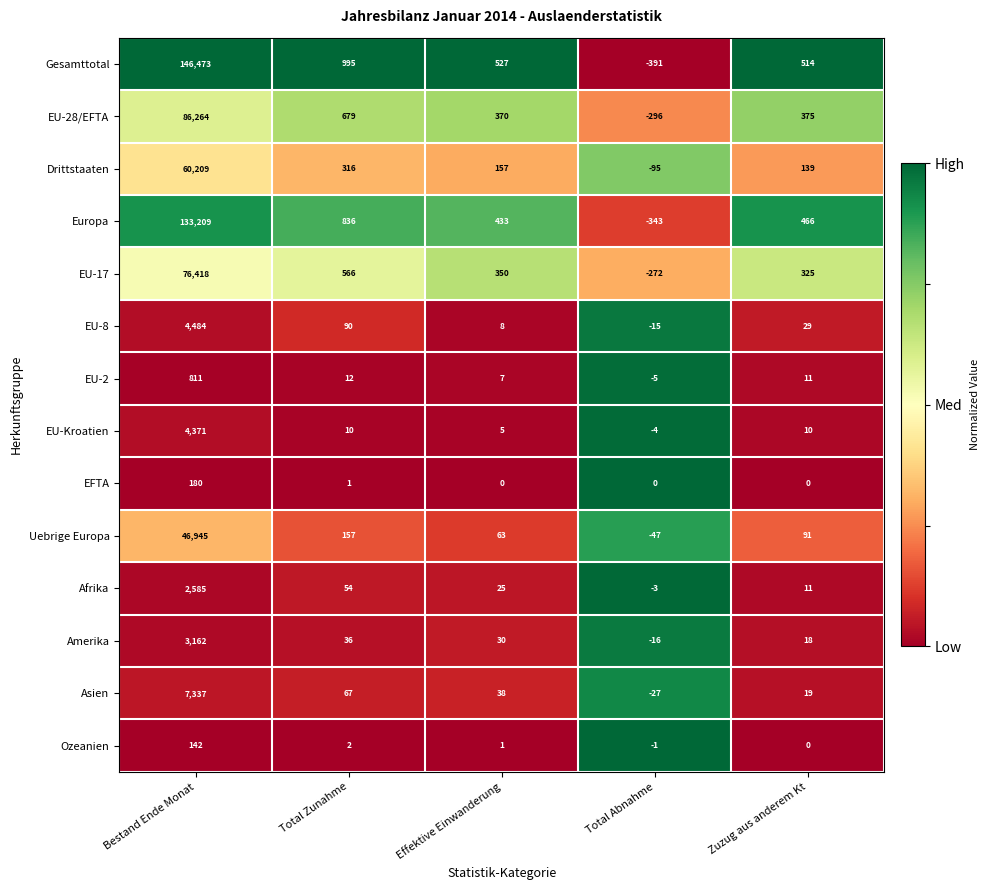

How many distinct data groups are displayed?

14